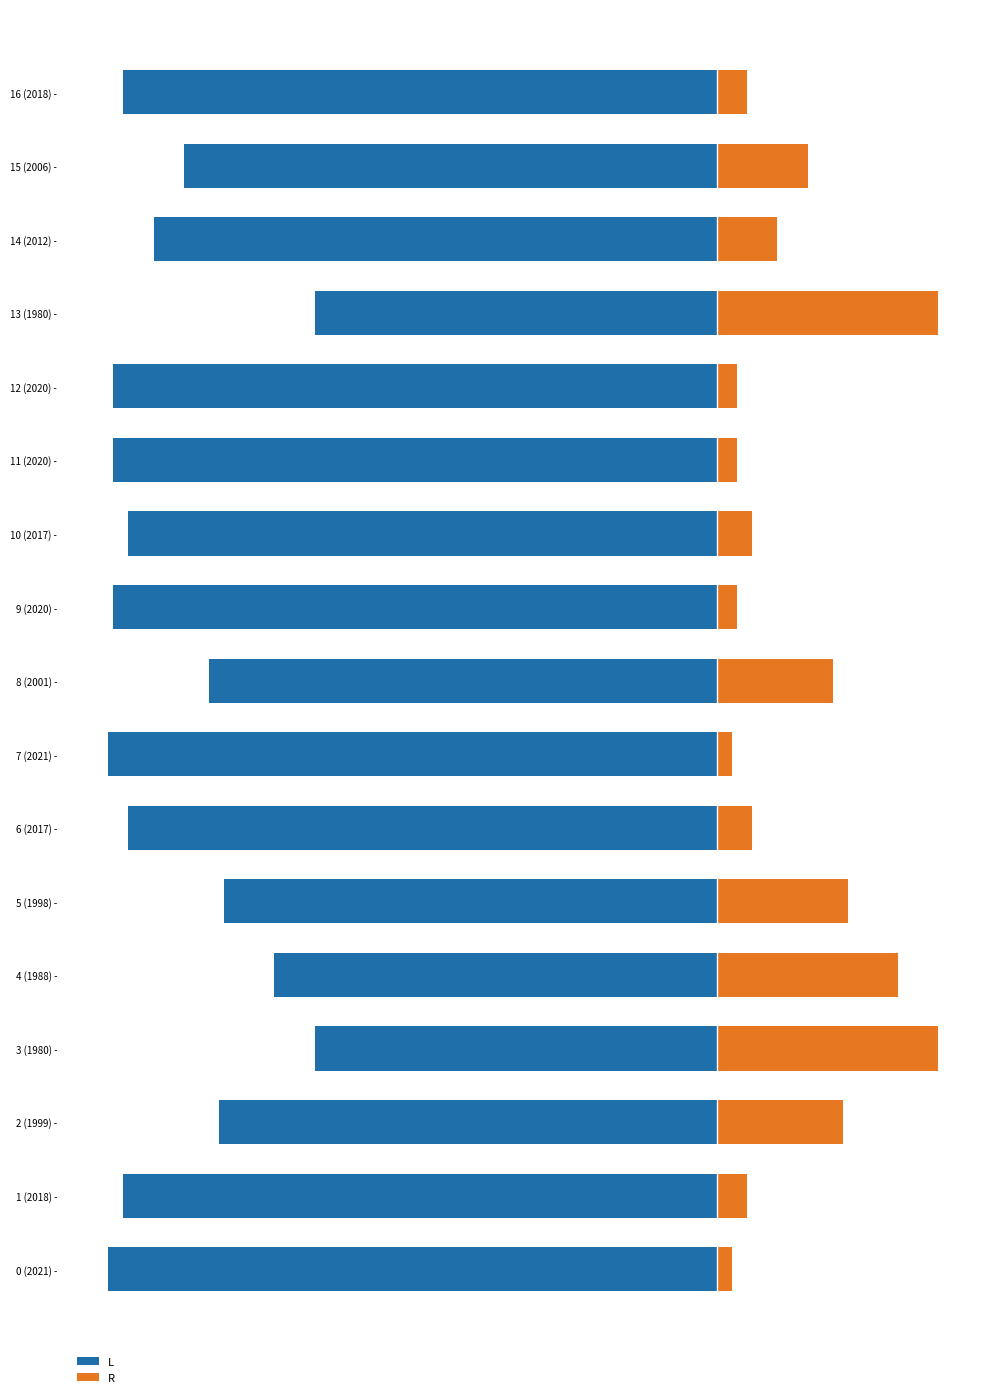

At which label does R reach its peak?

3 (1980) -